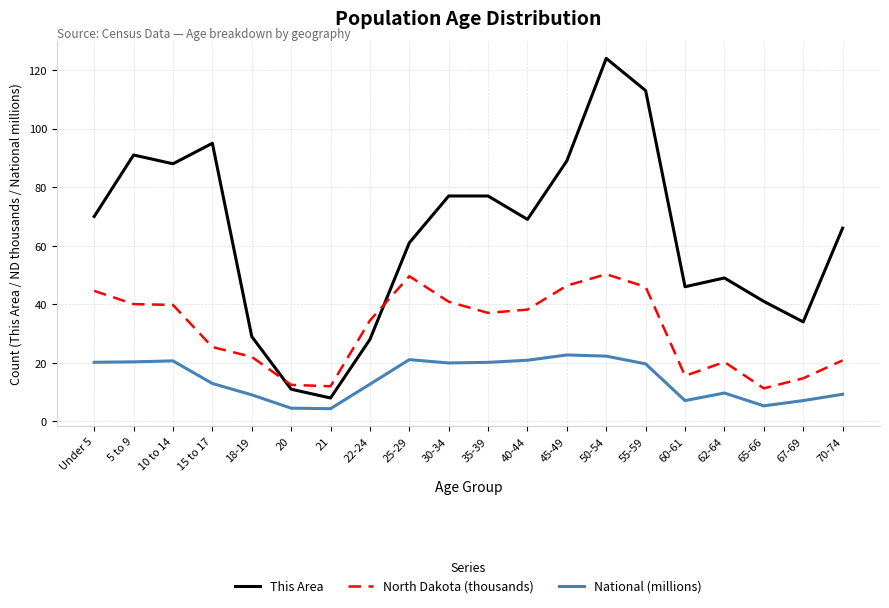

What is the lowest value of the National (millions) series?

4.4